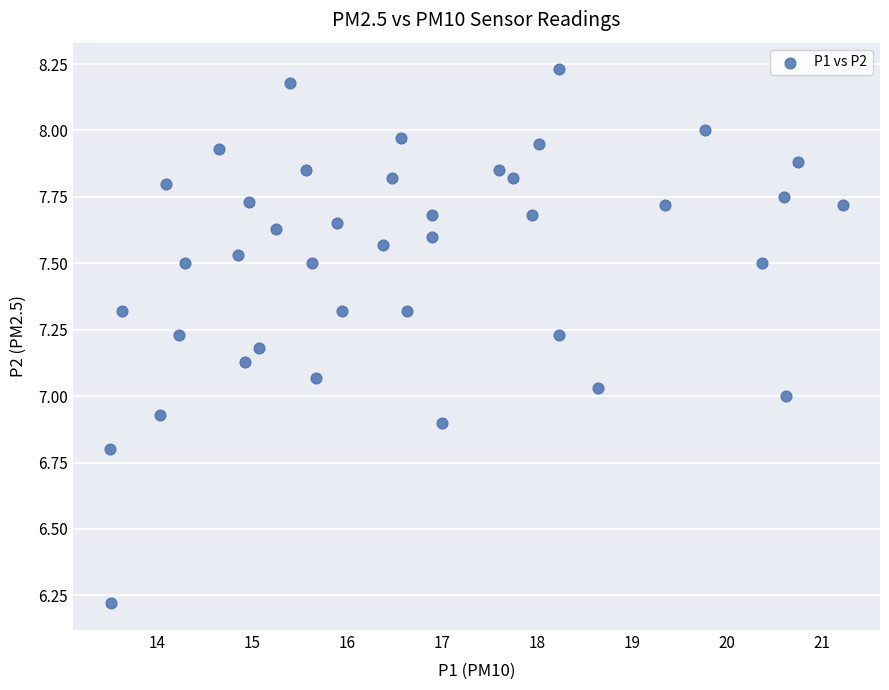

What is the range of Y values (max minus min)?

2.0